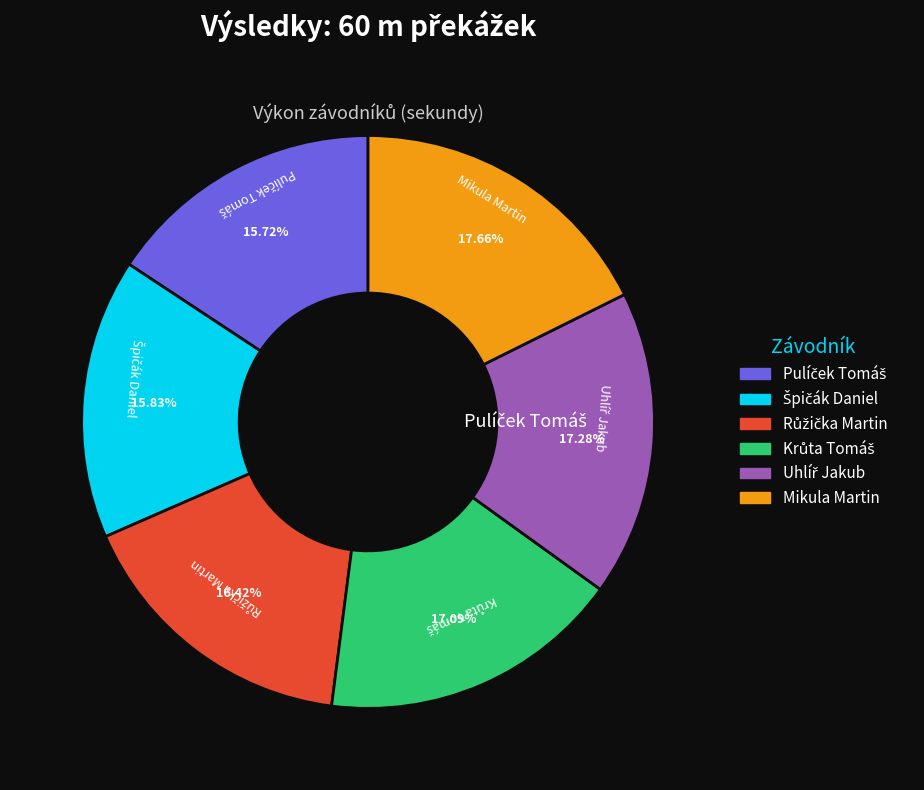

Count the number of slices in the pie.

6